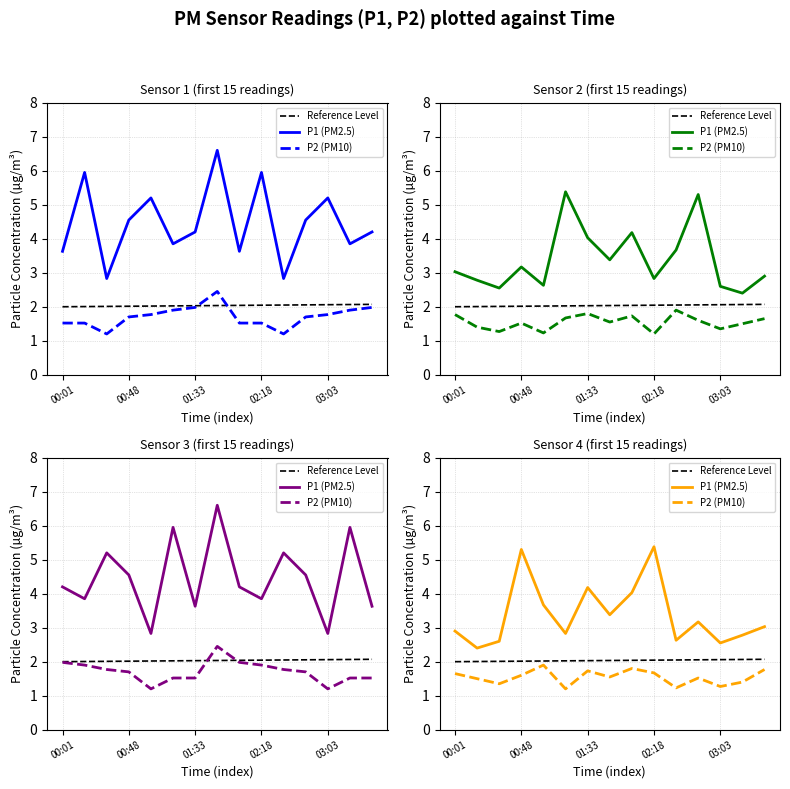

What is the total value across all series at 03:03?

7.6